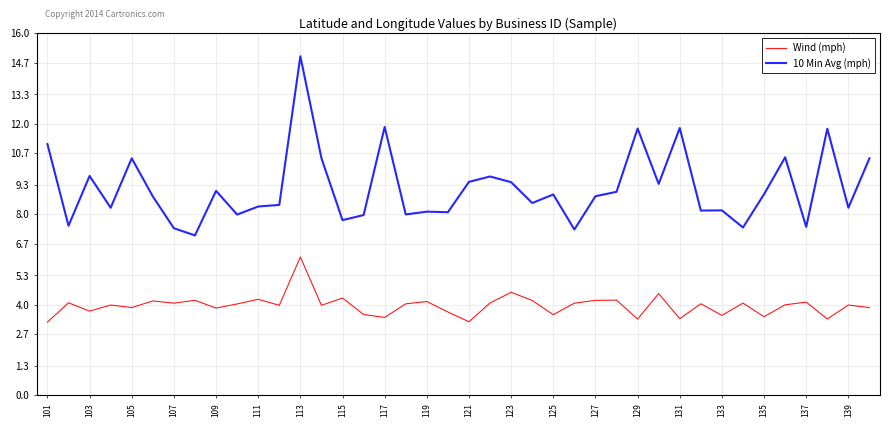

True or false: Wind (mph) and 10 Min Avg (mph) intersect in this chart.

False